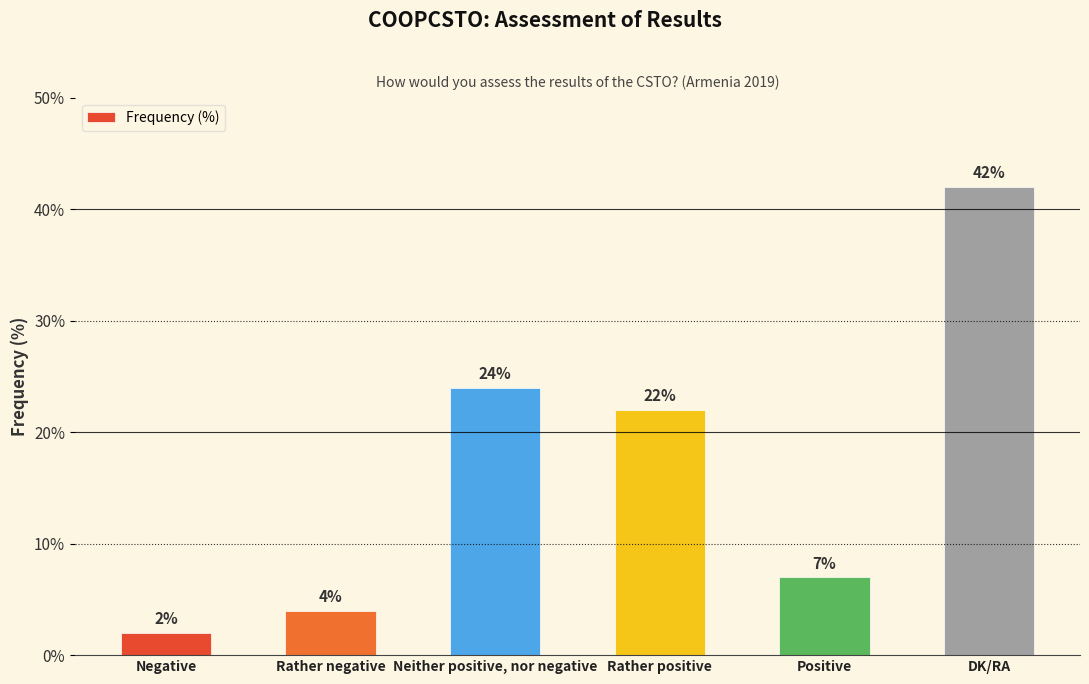

The value at Neither positive, nor negative is 42. True or false?

False